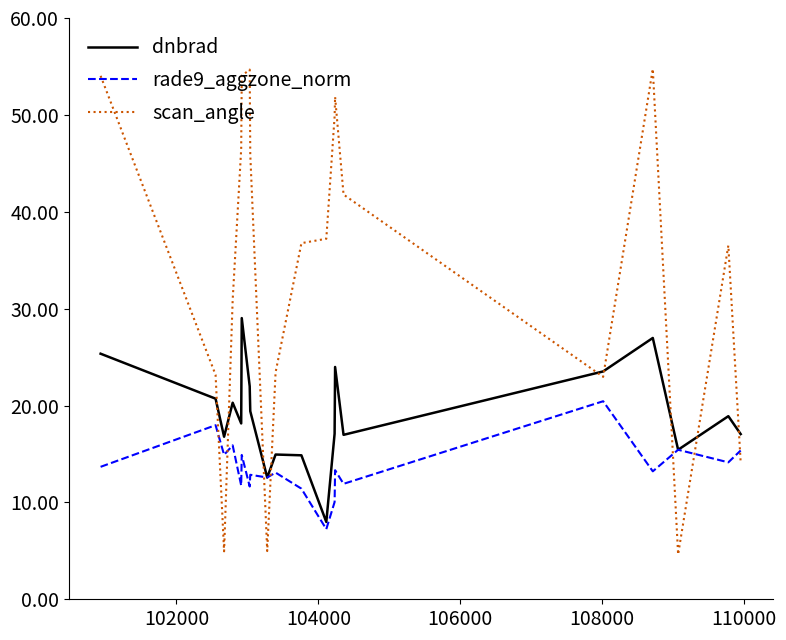

Rank the series by their average value, from highest to lowest.

scan_angle, dnbrad, rade9_aggzone_norm